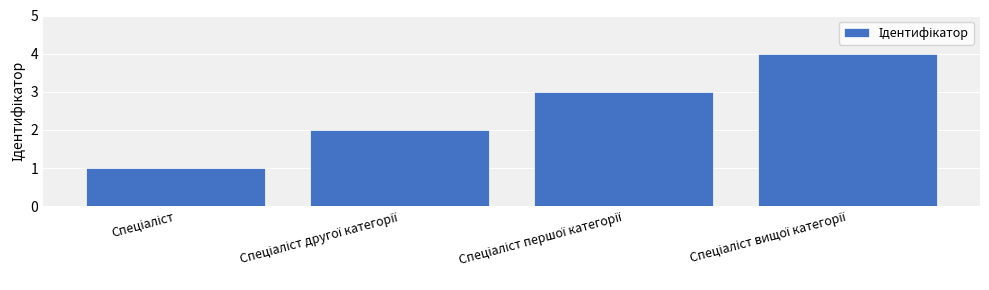

What is the sum of all values?

10